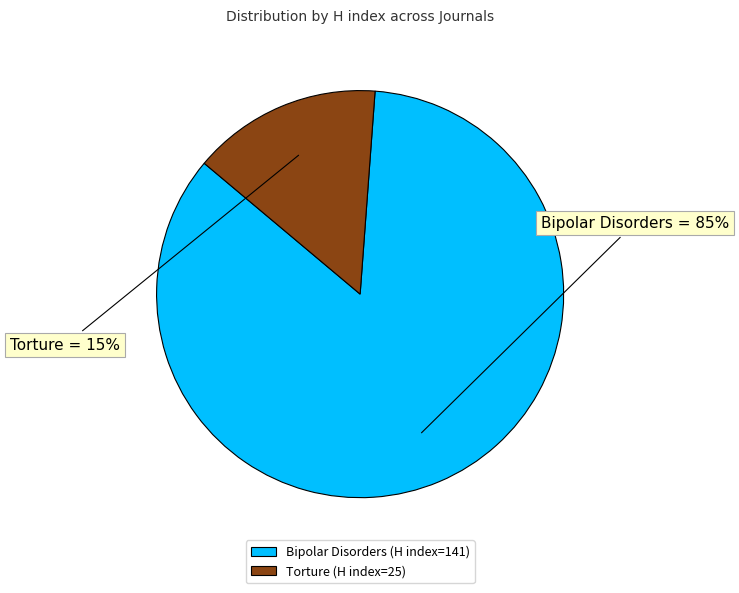

Is Bipolar Disorders the majority of the pie?

Yes